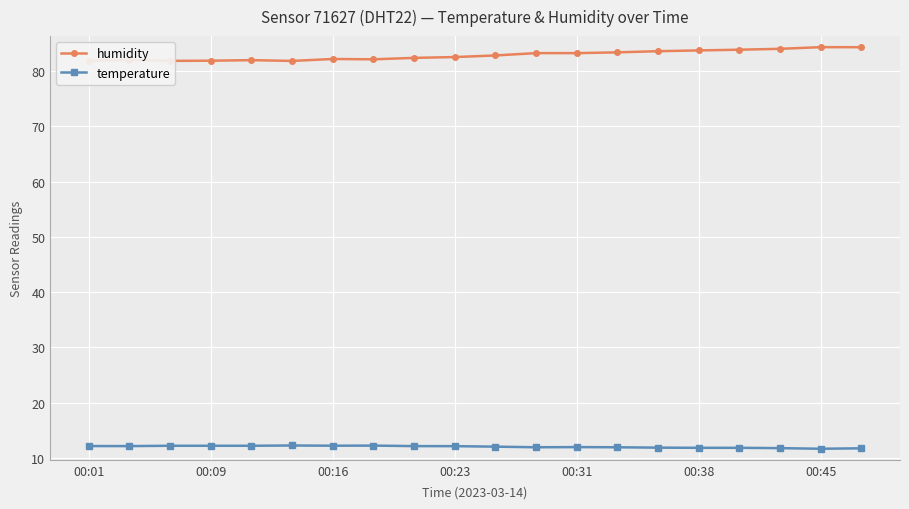

Which series has the largest total across all categories?

humidity